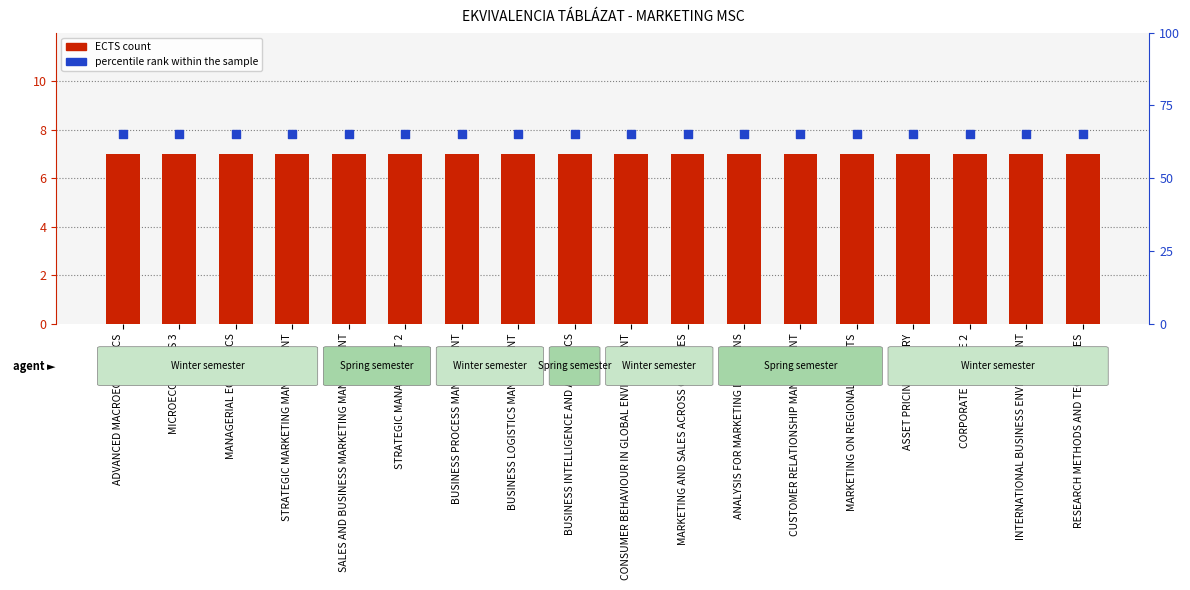

At how many categories does at least one series exceed 32?

18